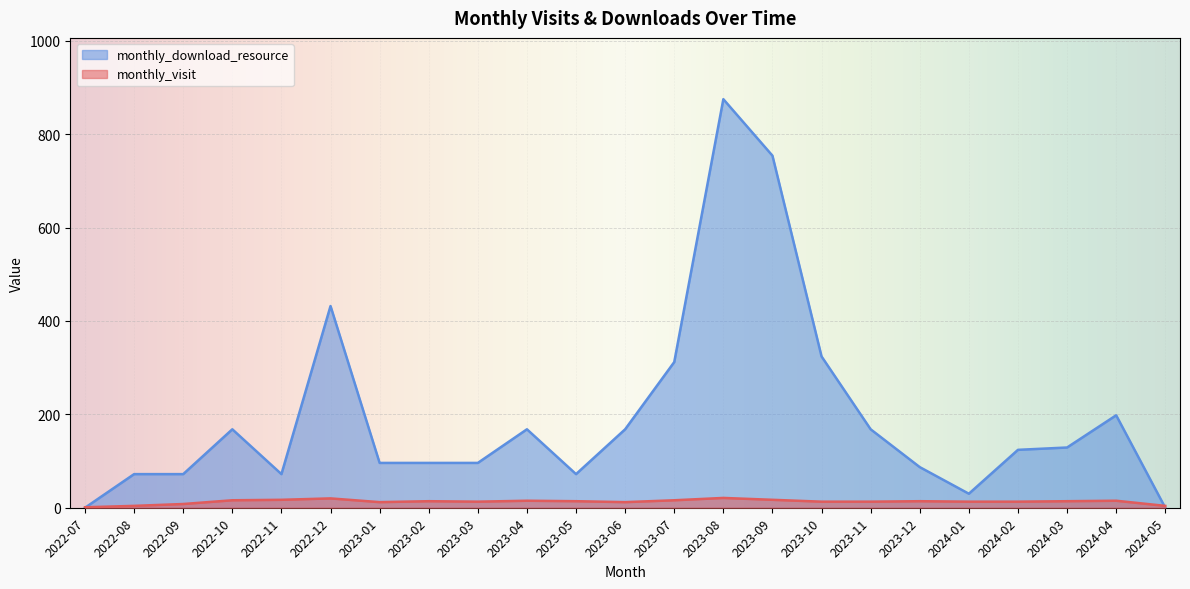

How many intersections are there between monthly_download_resource and monthly_visit?

2